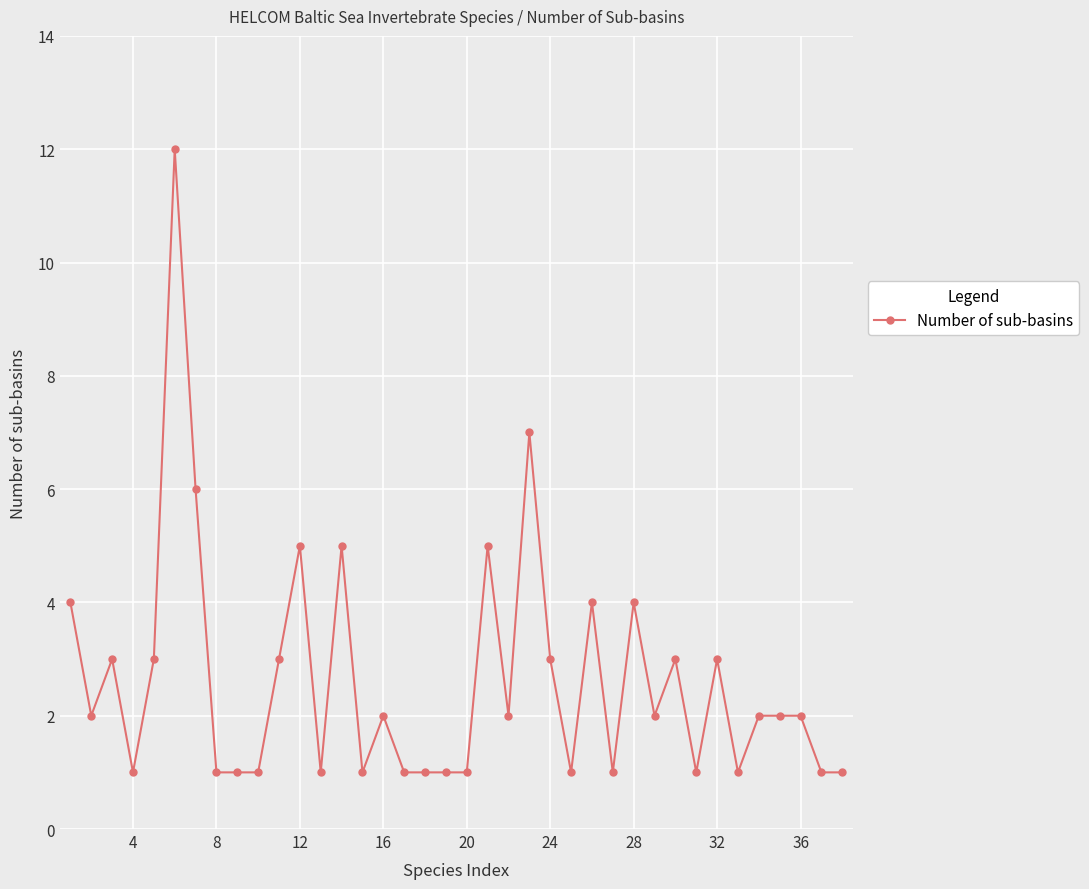

Count the number of data series in this chart.

1